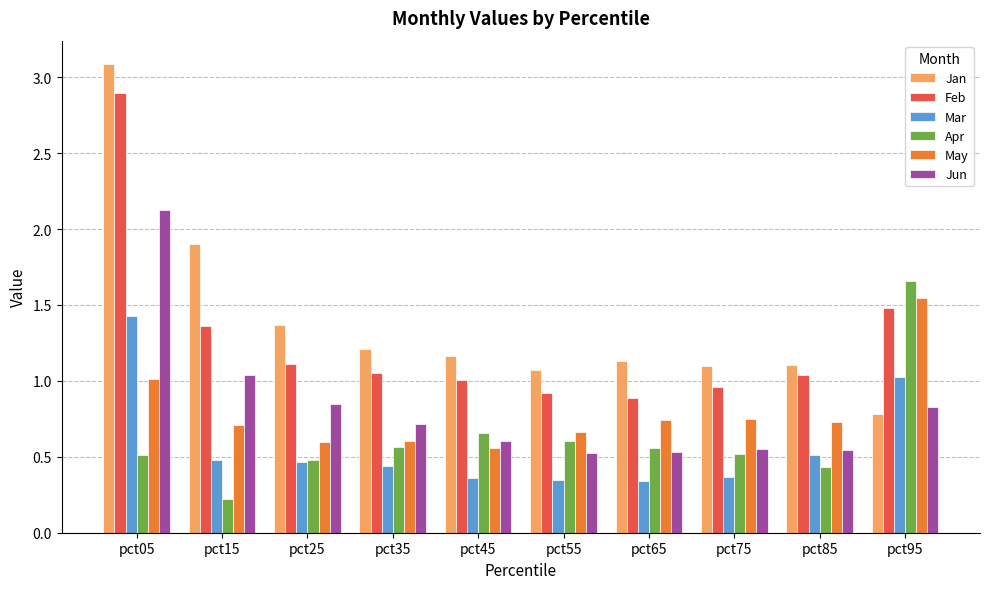

At which label is May closest to 1?

pct05